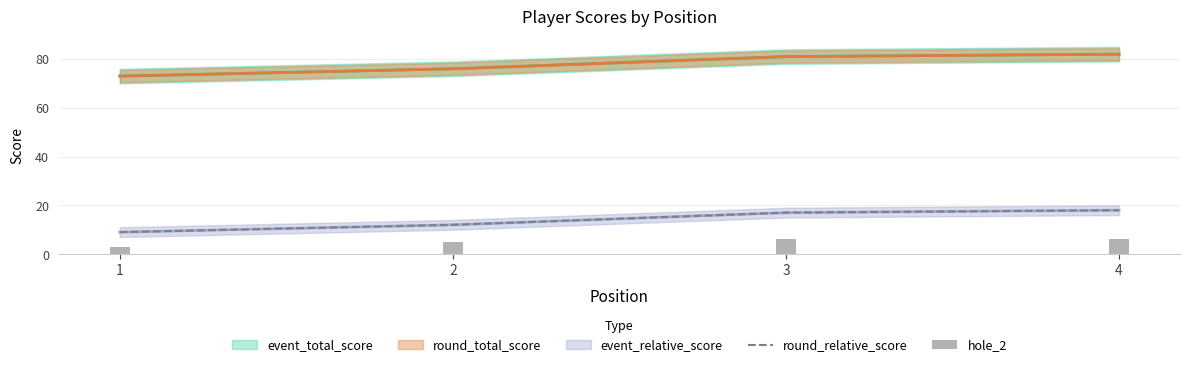

How many categories are shown in the chart?

4